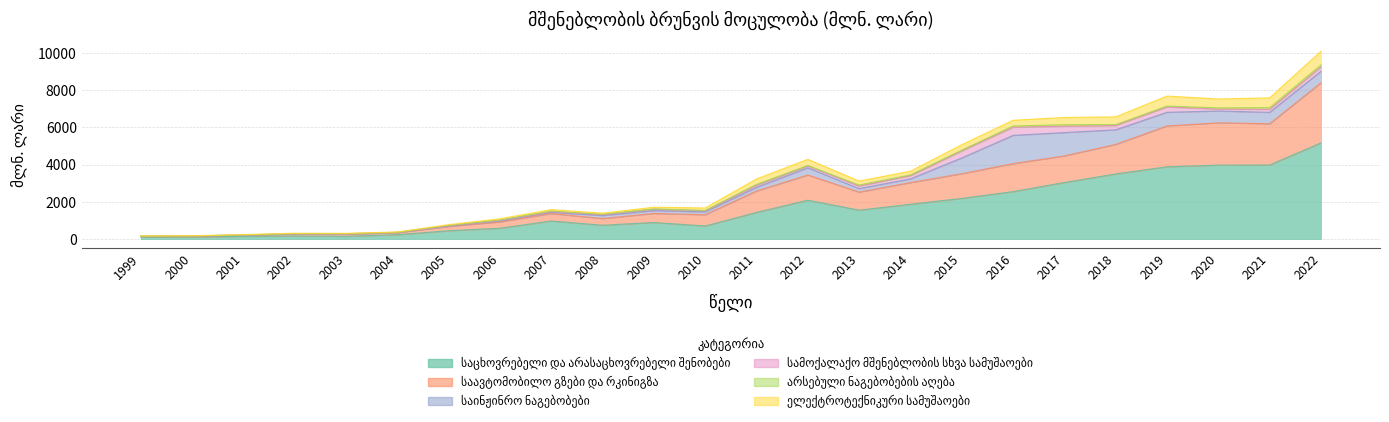

Which category has the highest value across all series?

2022